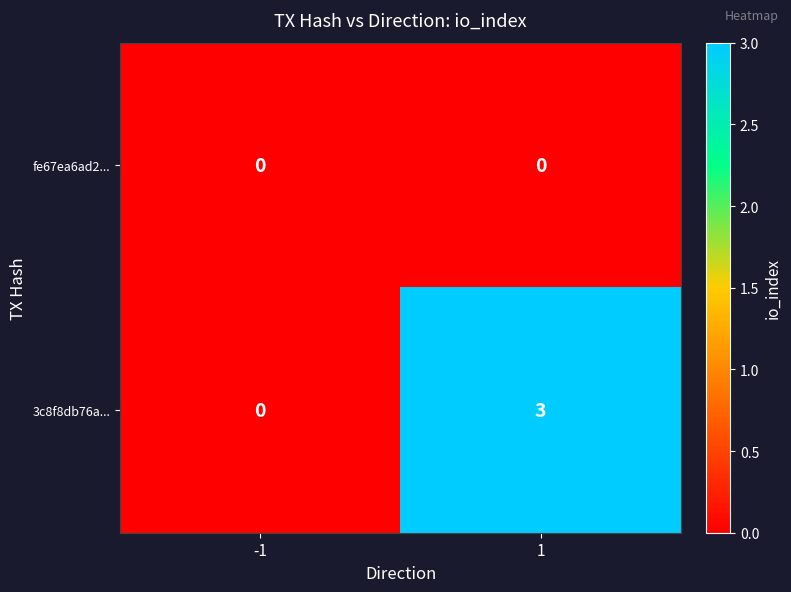

How many distinct data groups are displayed?

2